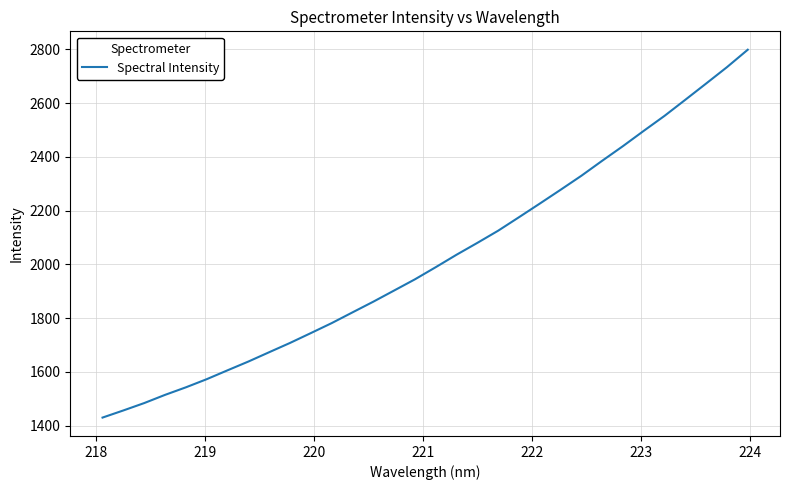

What is the difference between the maximum and minimum values?

1368.9